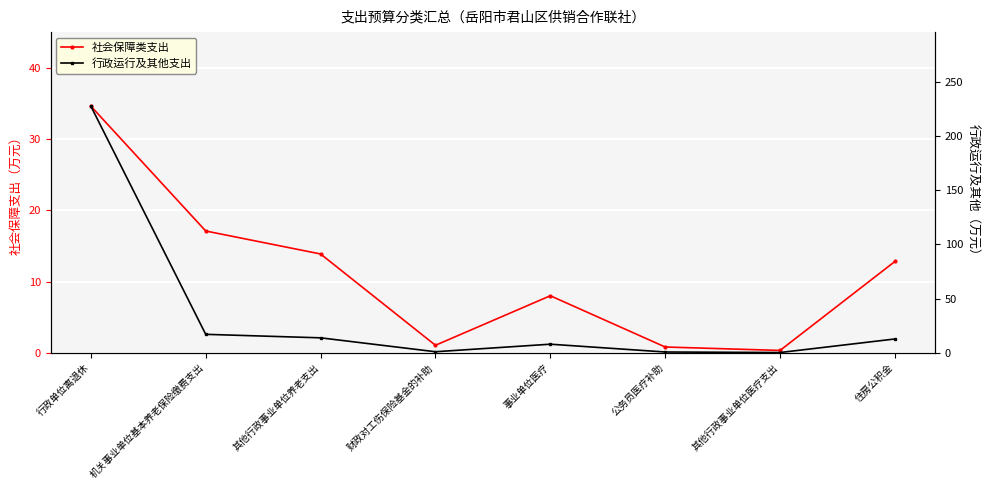

How many data points in 行政运行及其他支出 are less than 12?

4